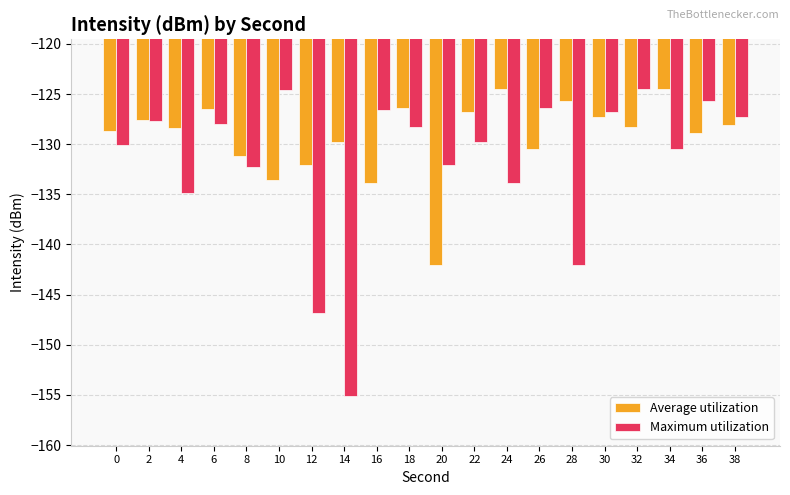

What is the difference between the Maximum utilization values at 4 and 6?

6.8